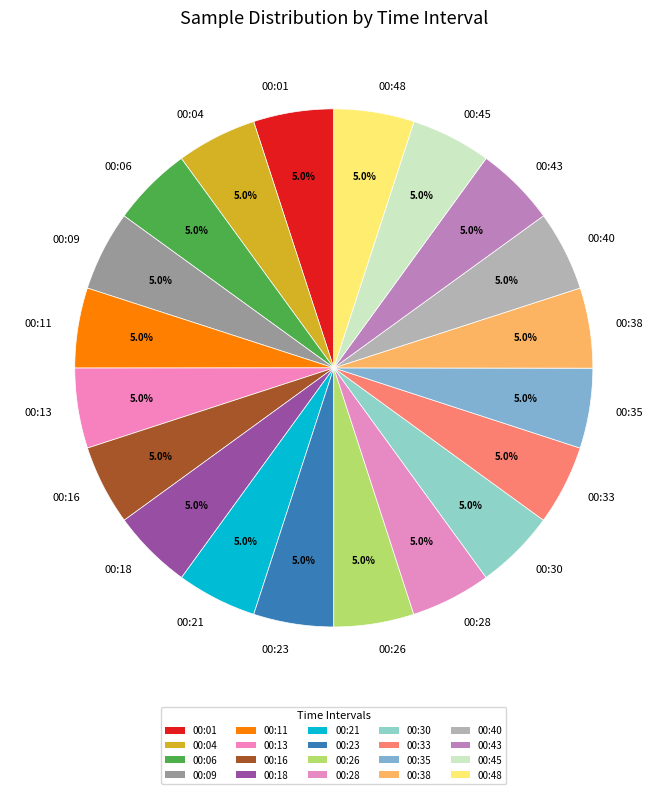

What portion of the pie excludes 00:13?

95.0%